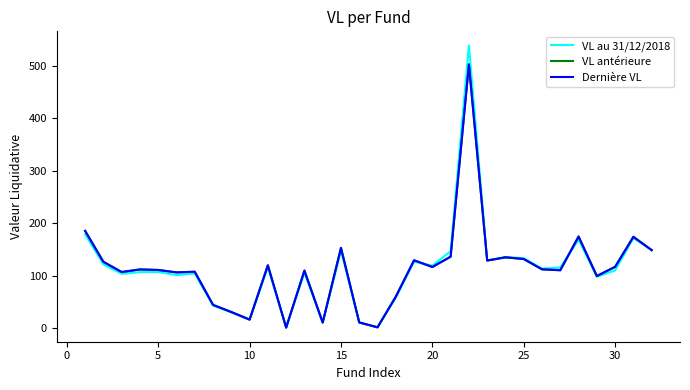

Is it true that VL au 31/12/2018 equals 147.6 at 15?

True